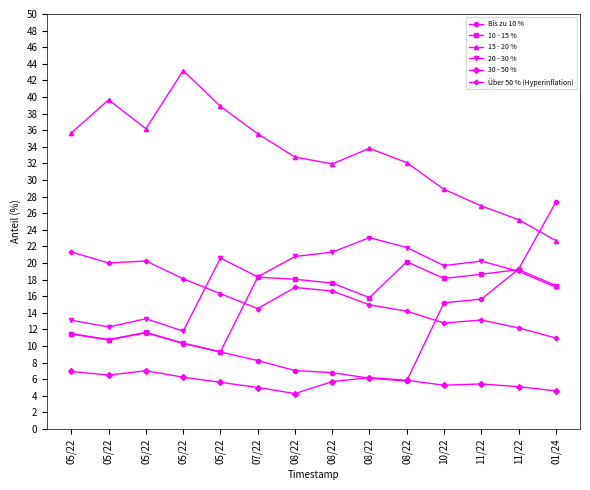

True or false: Über 50 % (Hyperinflation) and 15 - 20 % intersect in this chart.

False